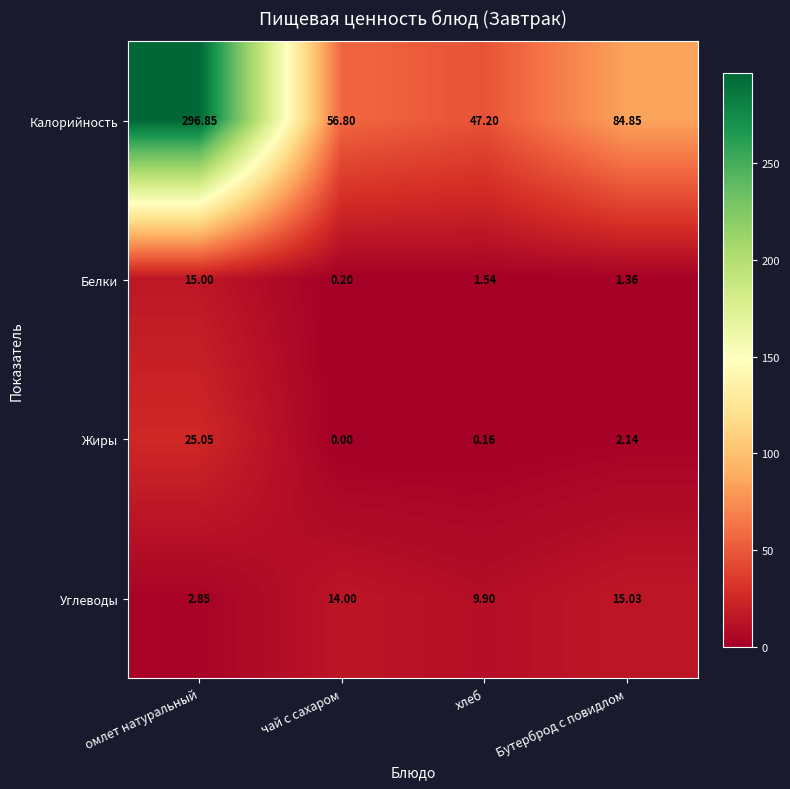

Where does the Калорийность series first go above 84?

омлет натуральный